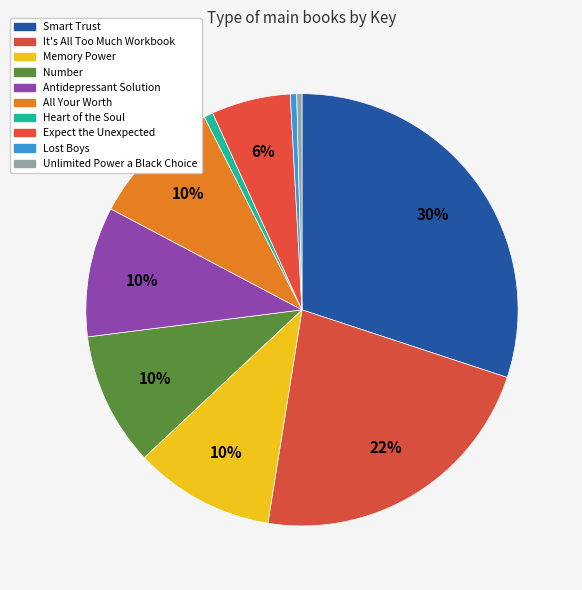

How many slices are in this pie chart?

10